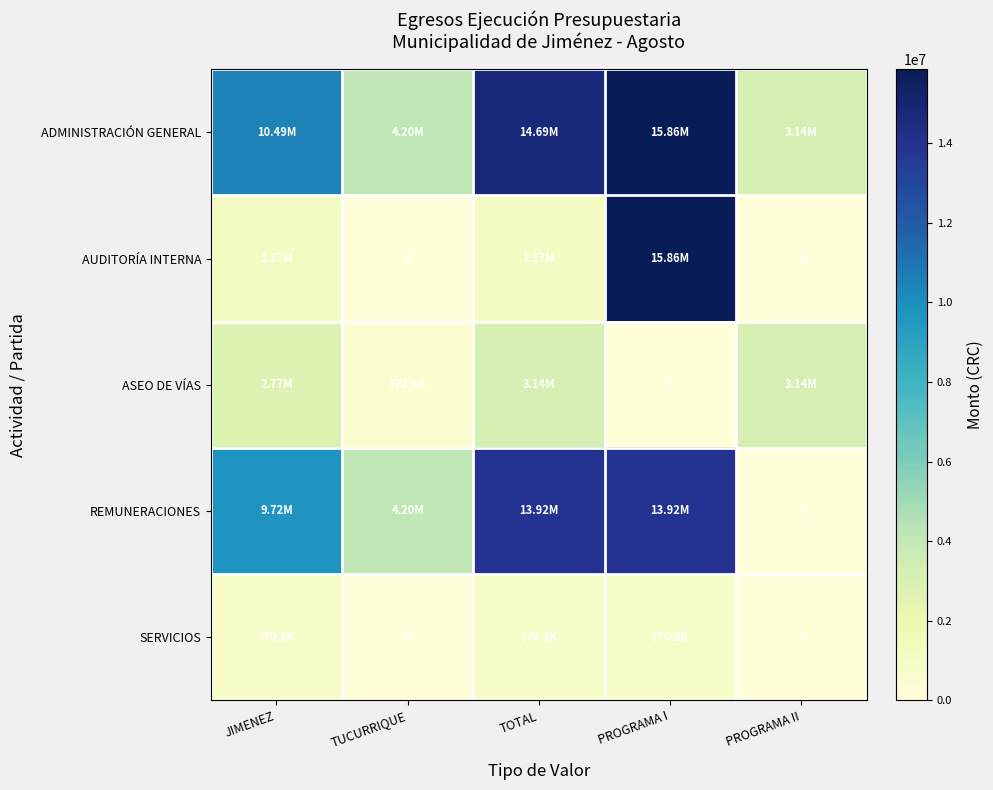

Rank the series by their maximum value, from lowest to highest.

SERVICIOS, ASEO DE VÍAS, REMUNERACIONES, ADMINISTRACIÓN GENERAL, AUDITORÍA INTERNA